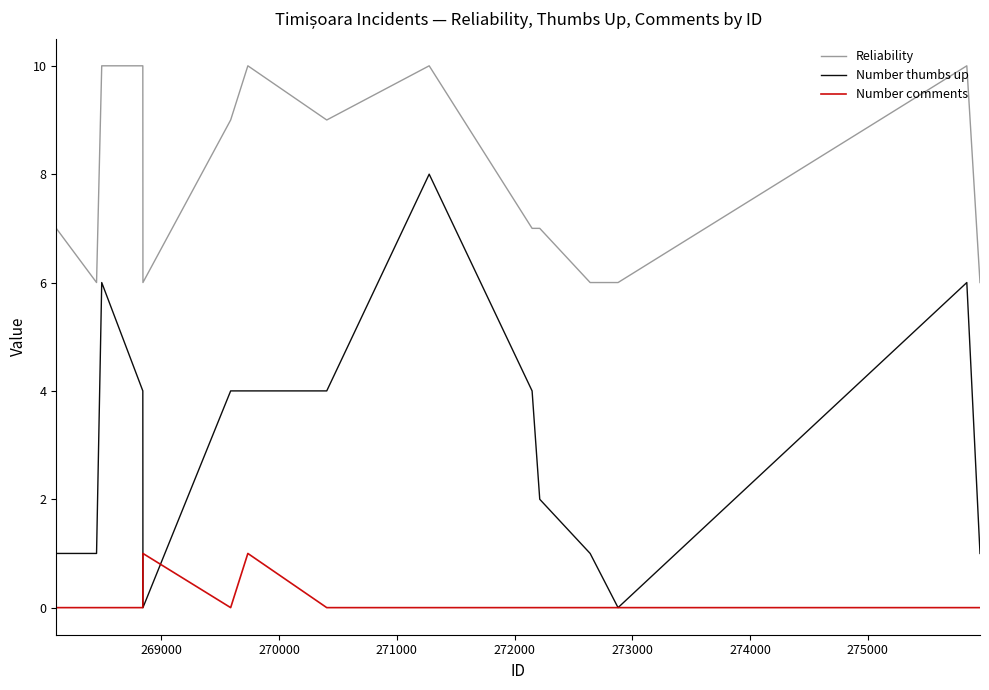

List the series in order of their overall mean, lowest first.

Number comments, Number thumbs up, Reliability